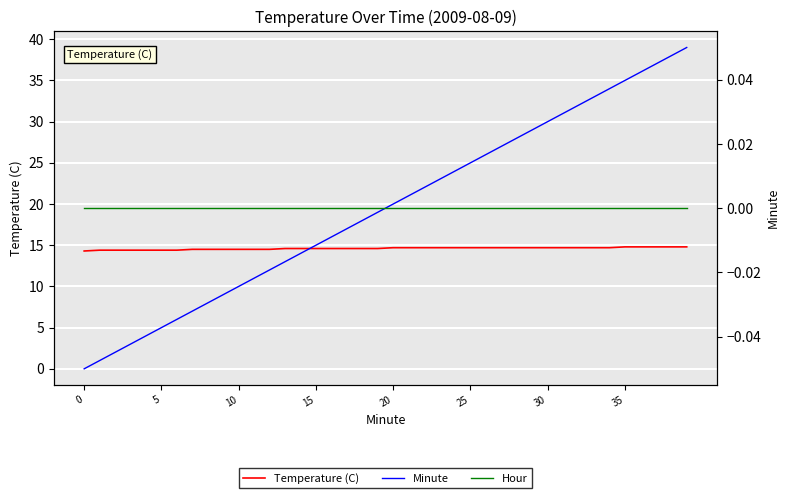

Rank the series at 26 from lowest to highest value.

Hour, Temperature (C), Minute